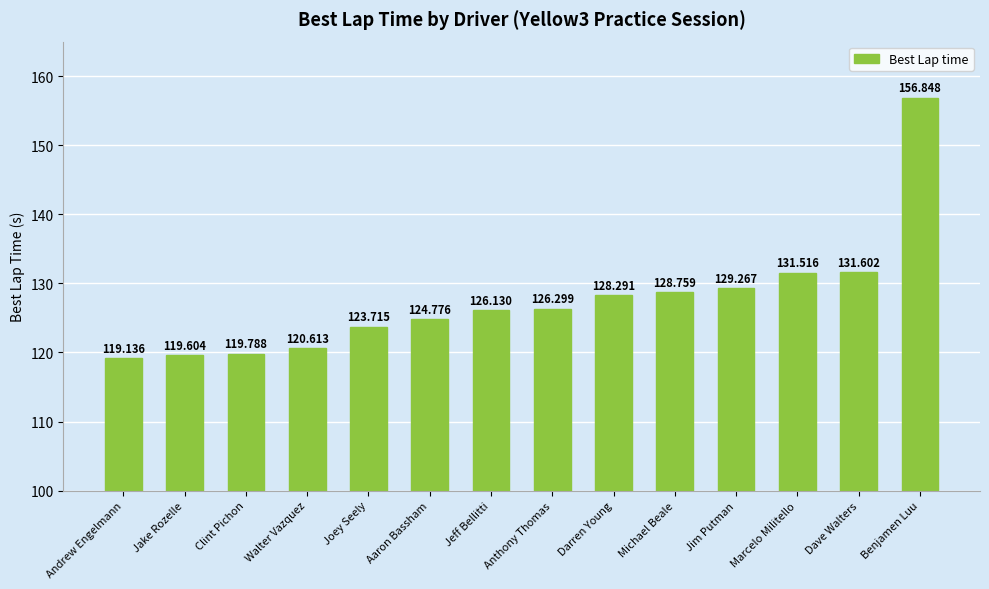

Reading left to right, transcribe all the data shown in this chart.

Andrew Engelmann=119.1	Jake Rozelle=119.6	Clint Pichon=119.8	Walter Vazquez=120.6	Joey Seely=123.7	Aaron Bassham=124.8	Jeff Bellitti=126.1	Anthony Thomas=126.3	Darren Young=128.3	Michael Beale=128.8	Jim Putman=129.3	Marcelo Militello=131.5	Dave Walters=131.6	Benjamen Luu=156.8